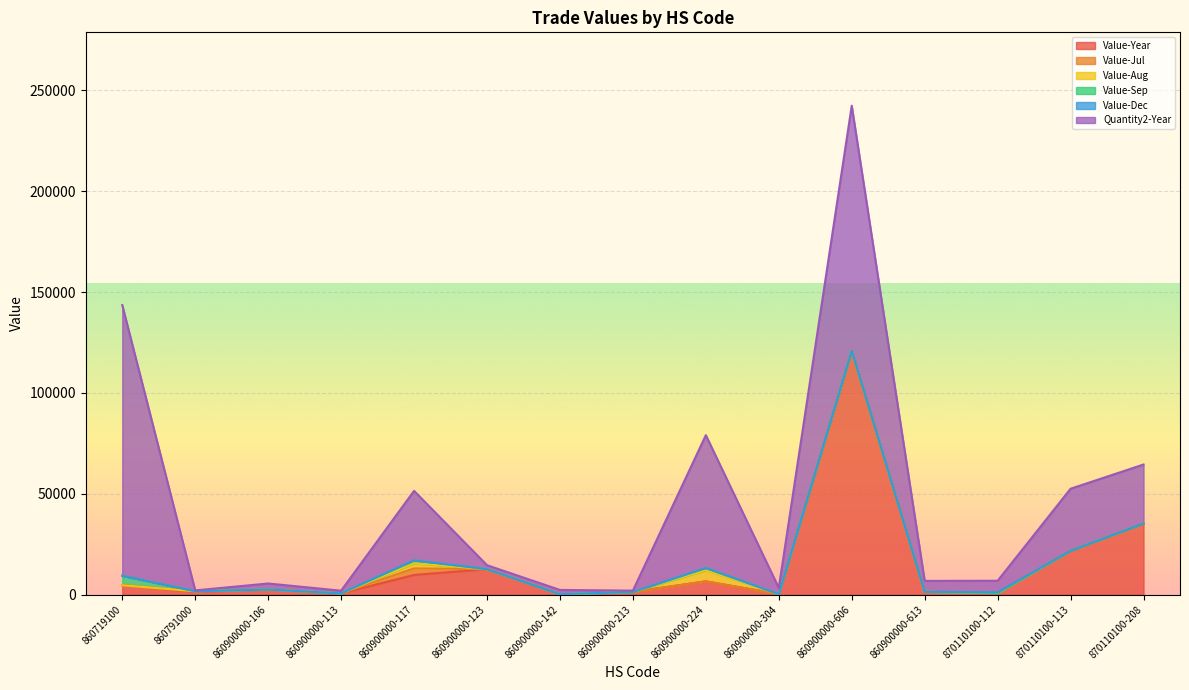

How many lines are shown in the chart?

6